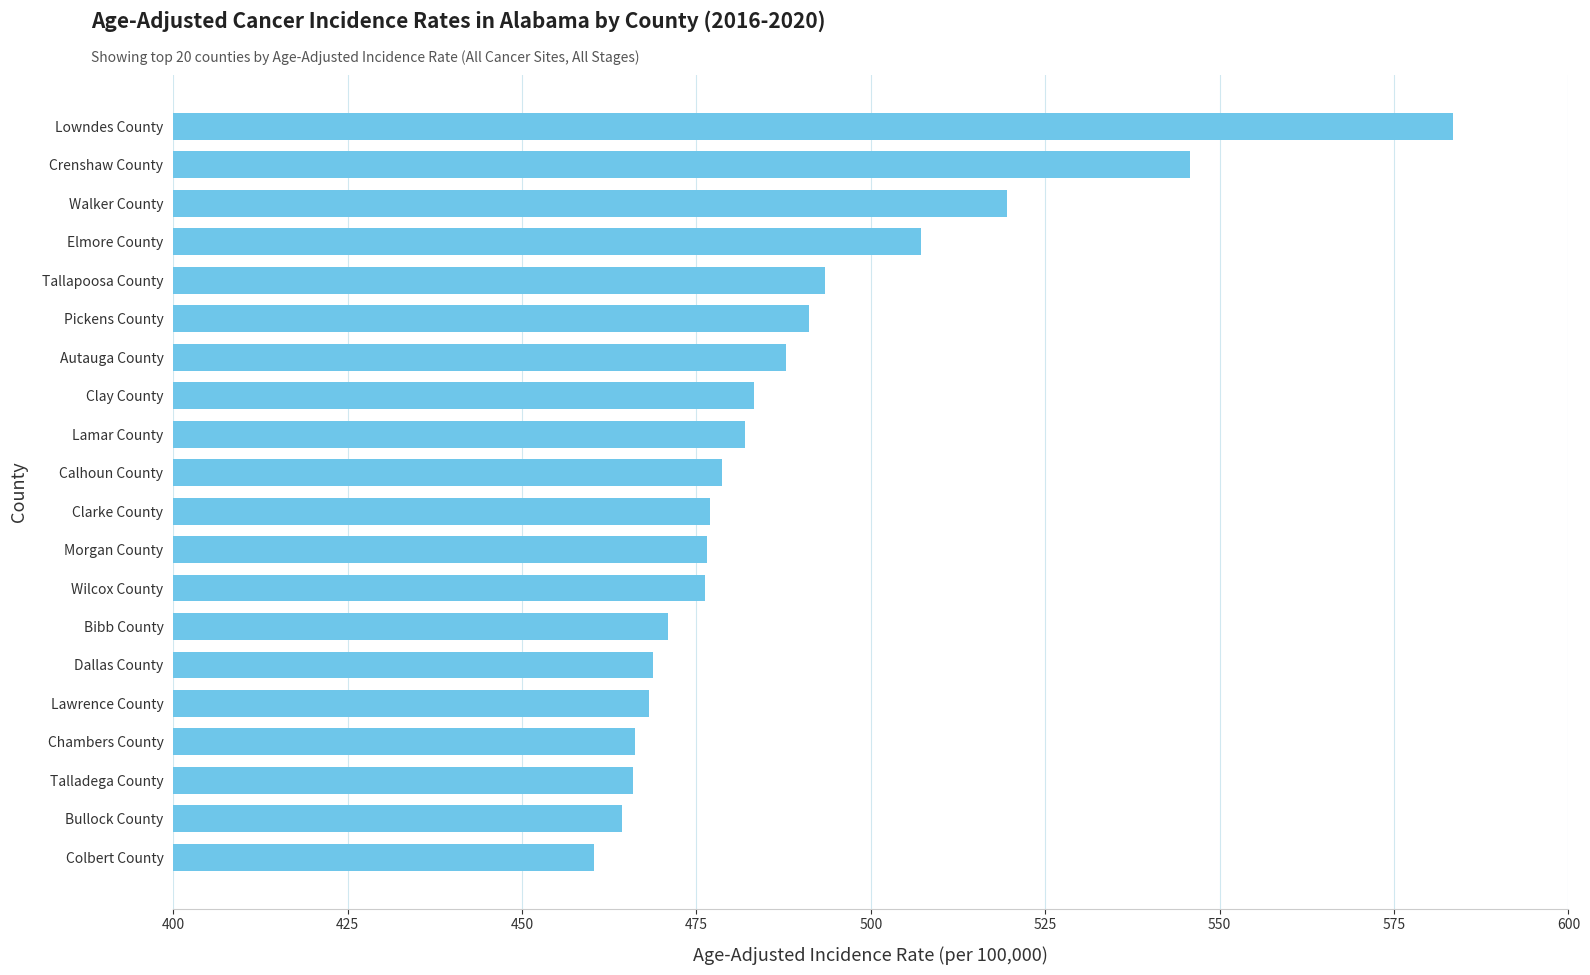

Are the bars horizontal?

Yes